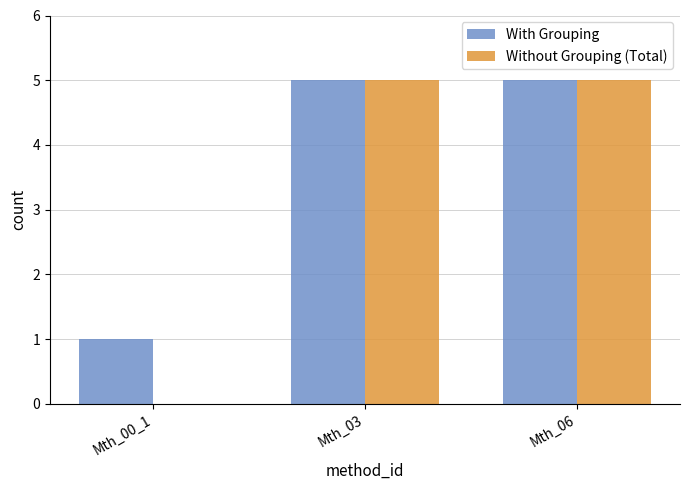

Where is Without Grouping (Total) nearest to the value 2?

Mth_00_1